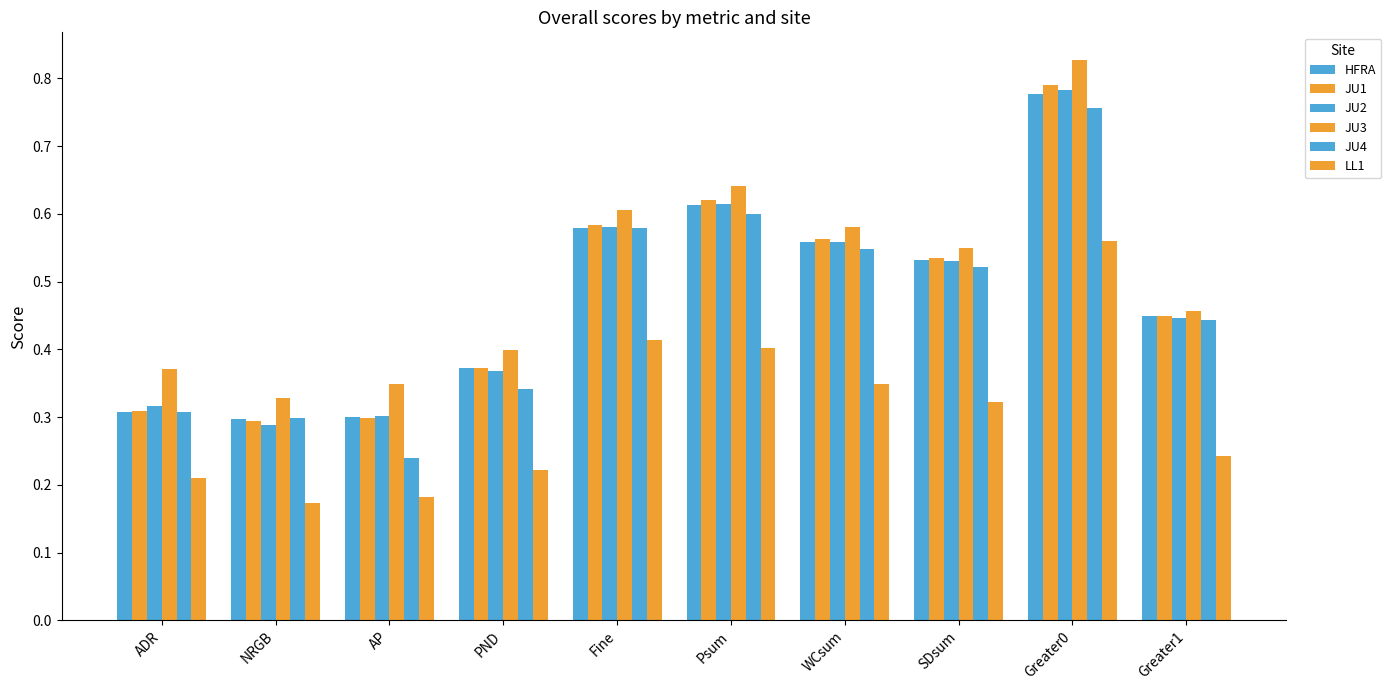

How many bars are there in each group?

6